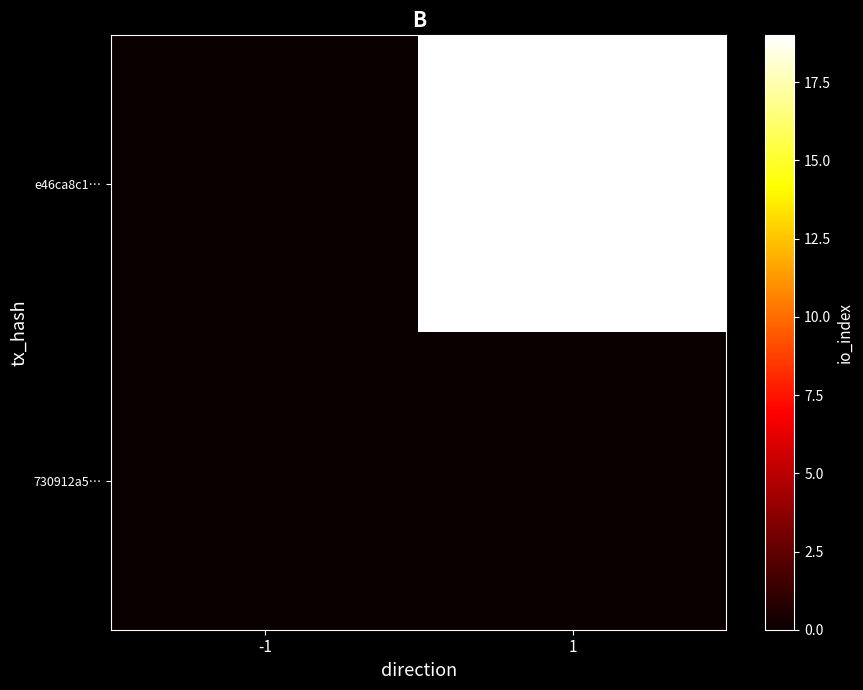

At -1, list the series in order from smallest to largest.

e46ca8c1…, 730912a5…